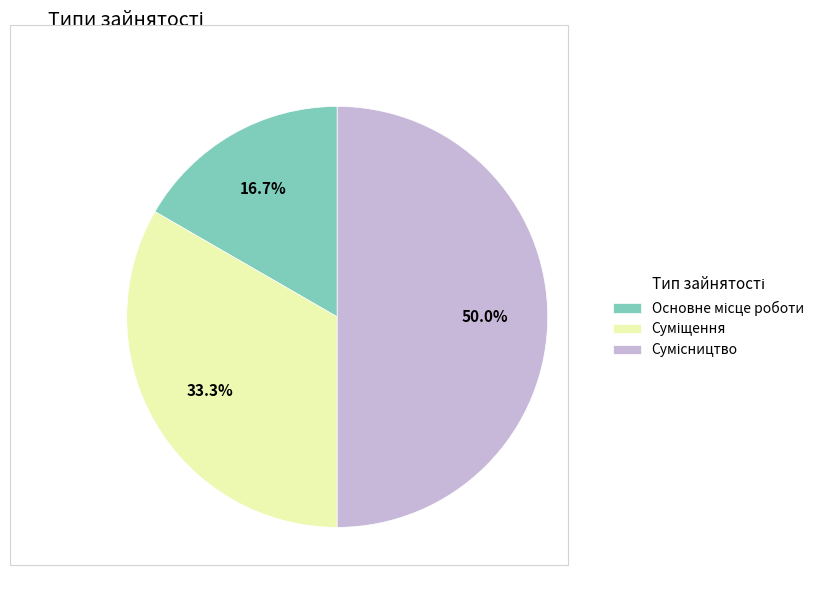

What is the smallest slice in the pie chart?

Основне місце роботи